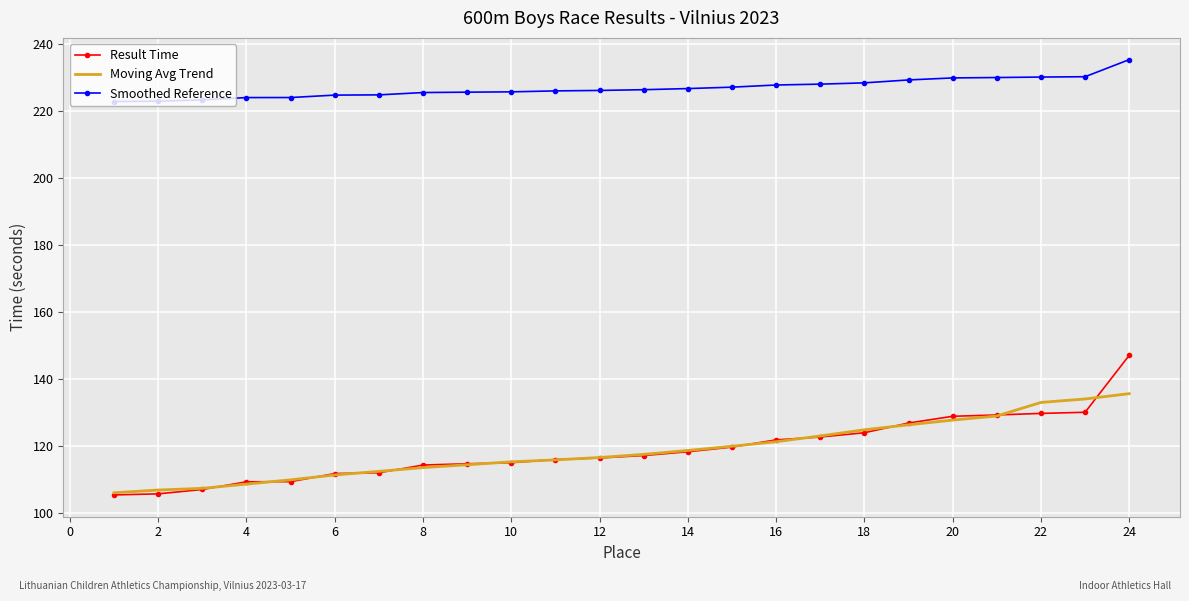

At how many categories does at least one series exceed 185?

24